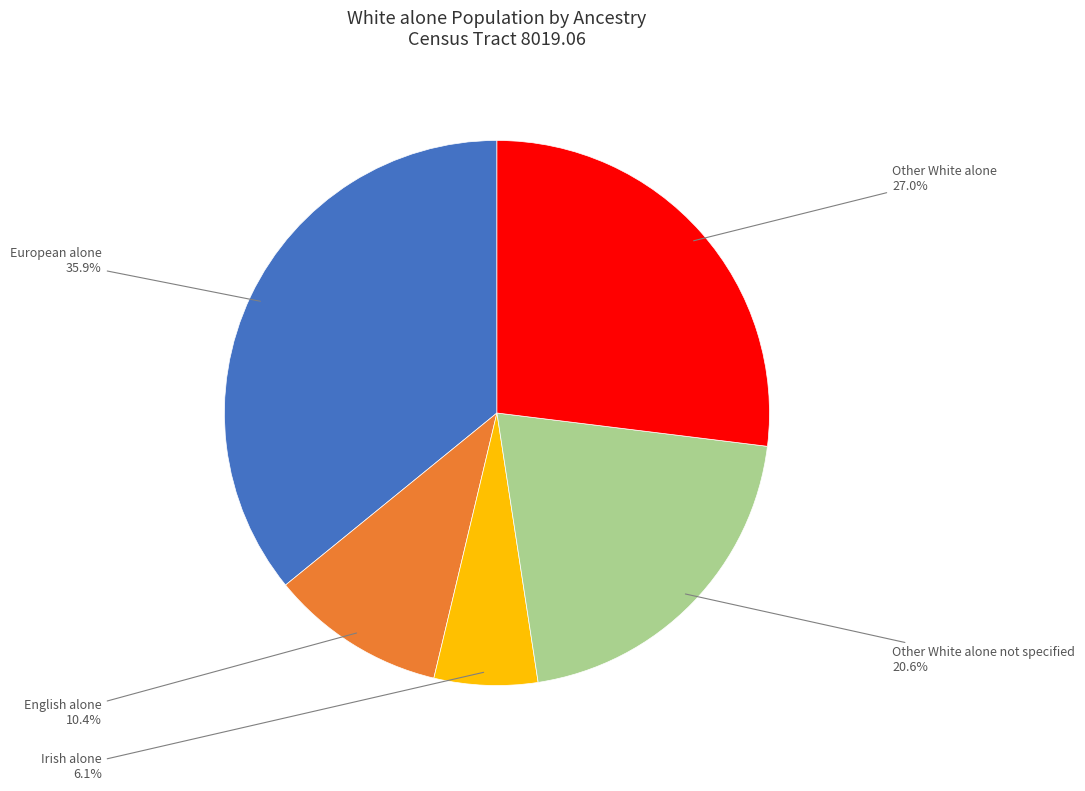

Rank the categories by value from lowest to highest.

Irish alone, English alone, Other White alone not specified, Other White alone, European alone